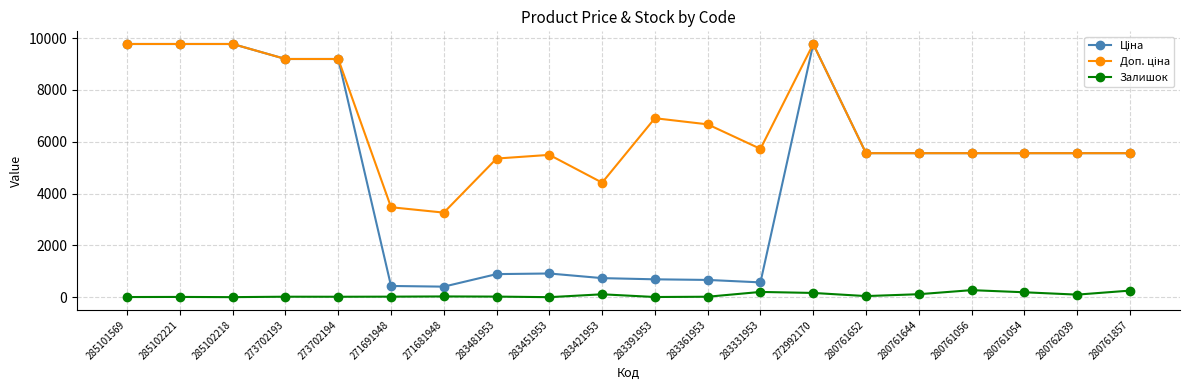

What is the maximum value shown in the chart?

9775.5